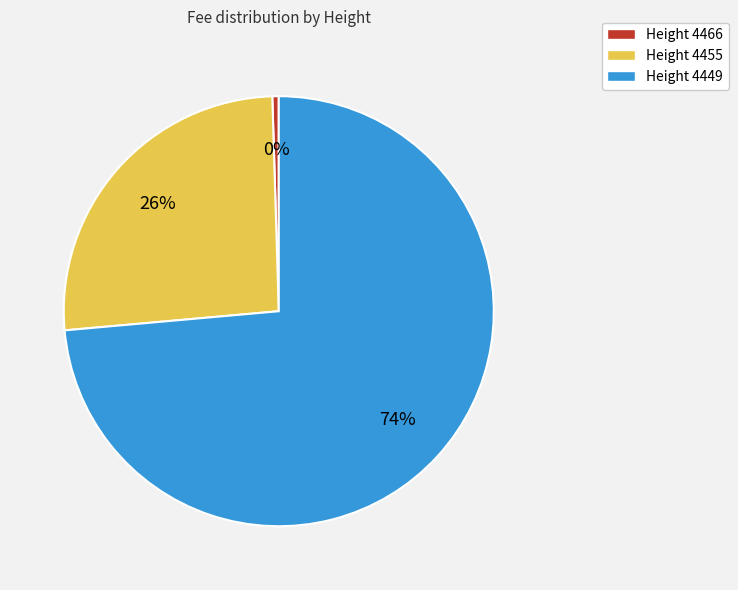

How many segments does this pie chart have?

3